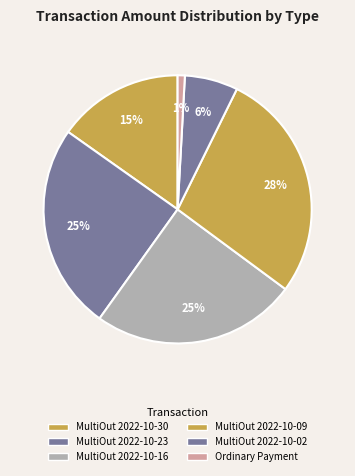

Is there a majority slice in this chart?

No